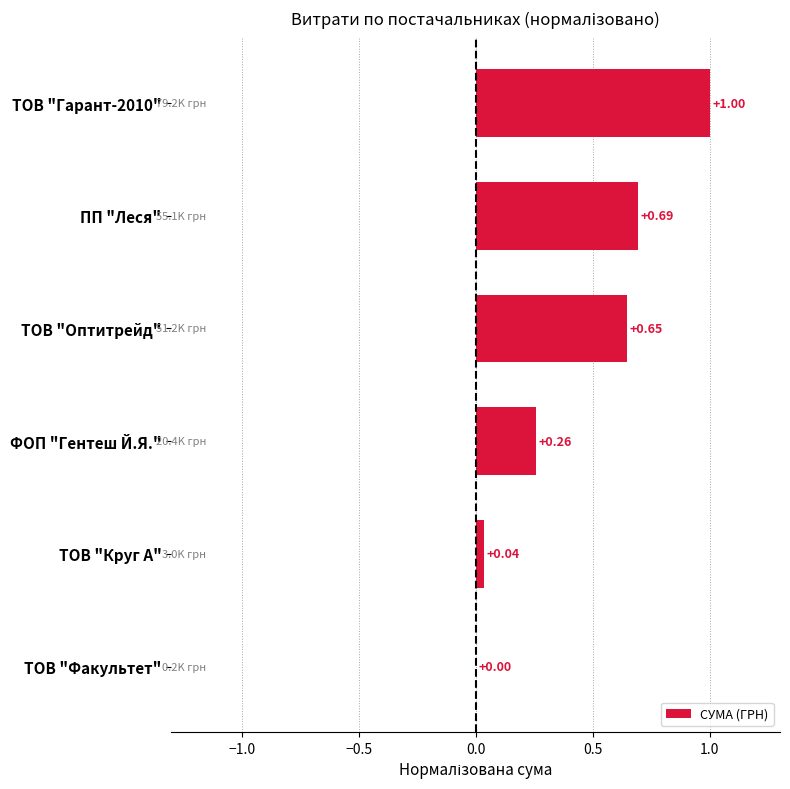

Which has a higher value, ТОВ "Круг А" or ТОВ "Гарант-2010"?

ТОВ "Гарант-2010"